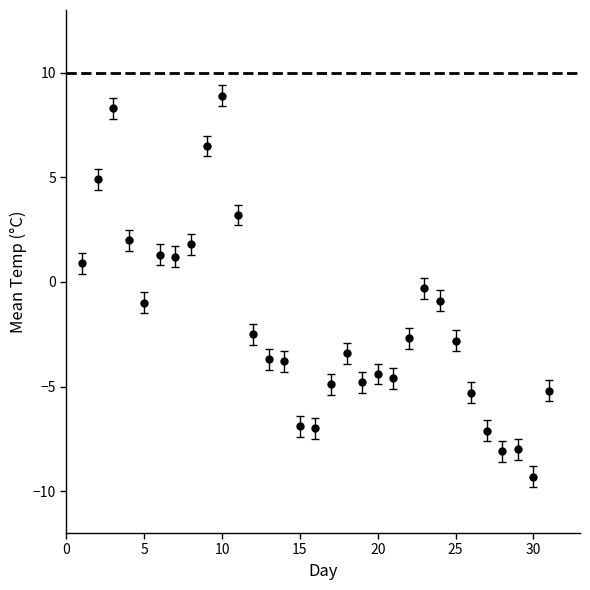

What is the difference between the second highest and second lowest values?

16.4